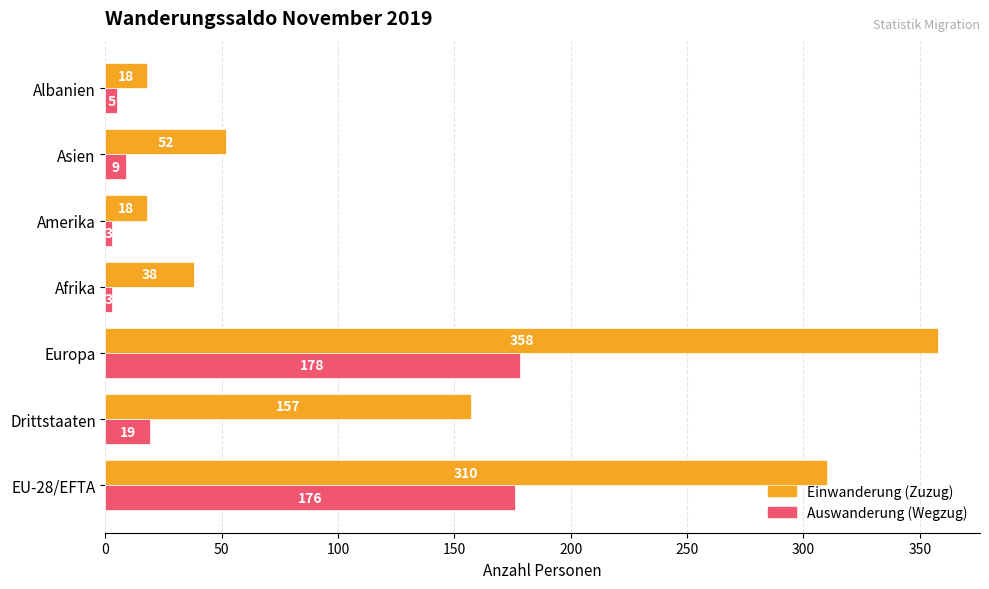

At which label is Einwanderung (Zuzug) closest to 188?

Drittstaaten